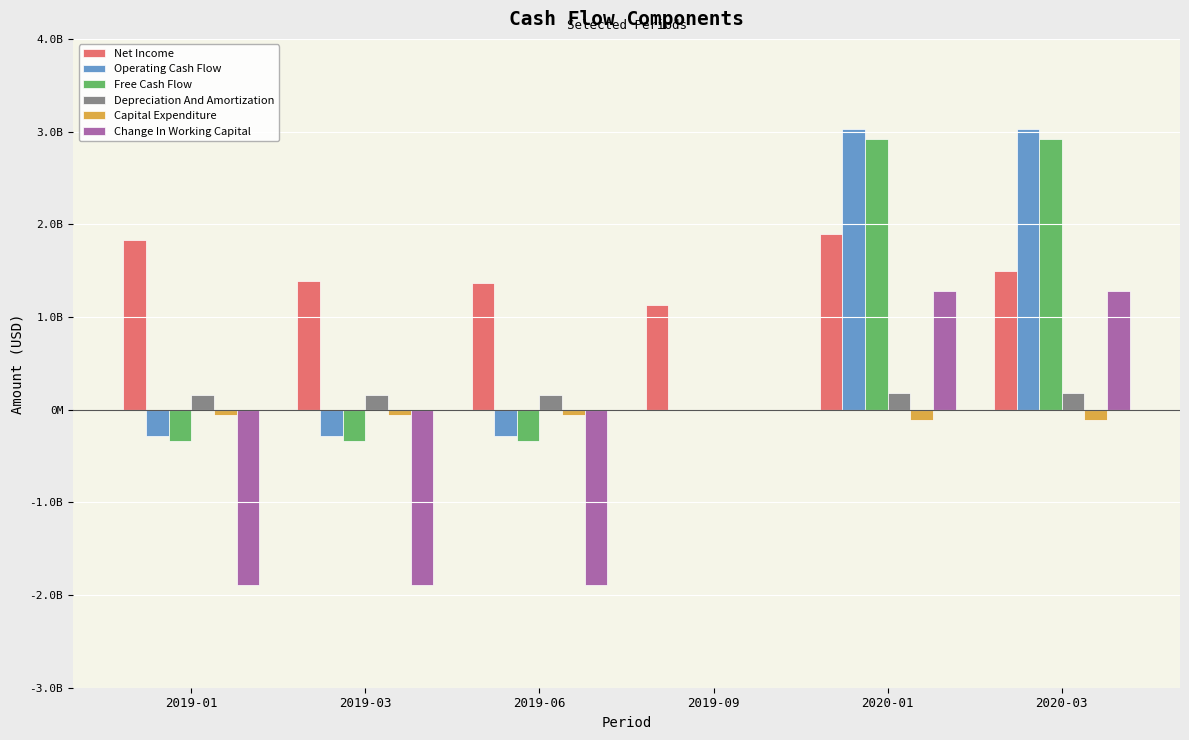

Does the chart contain stacked bars?

No